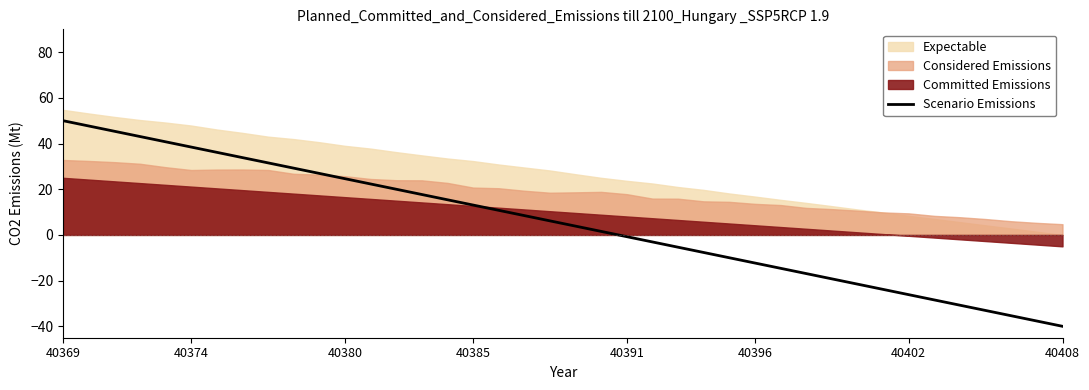

What is the change in value from 40380 to 40408?

-64.6